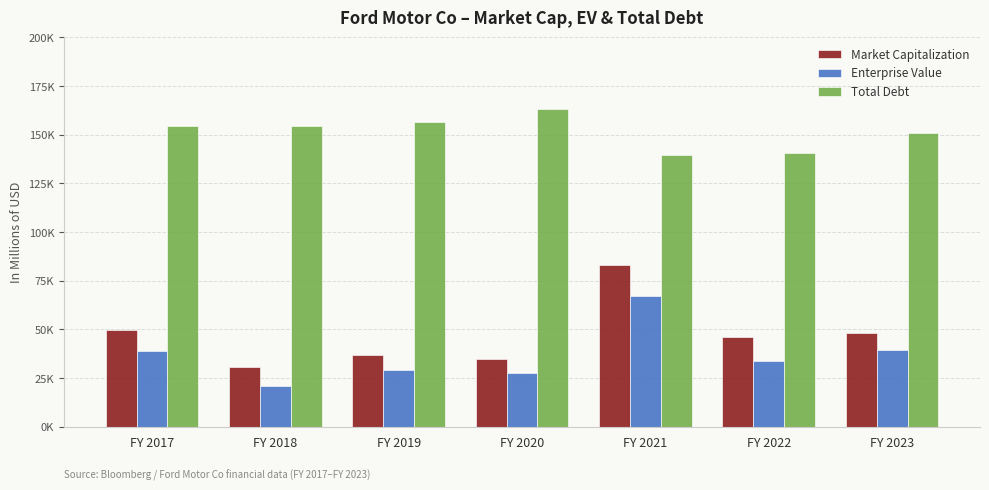

At which category is the sum across all series the highest?

FY 2021